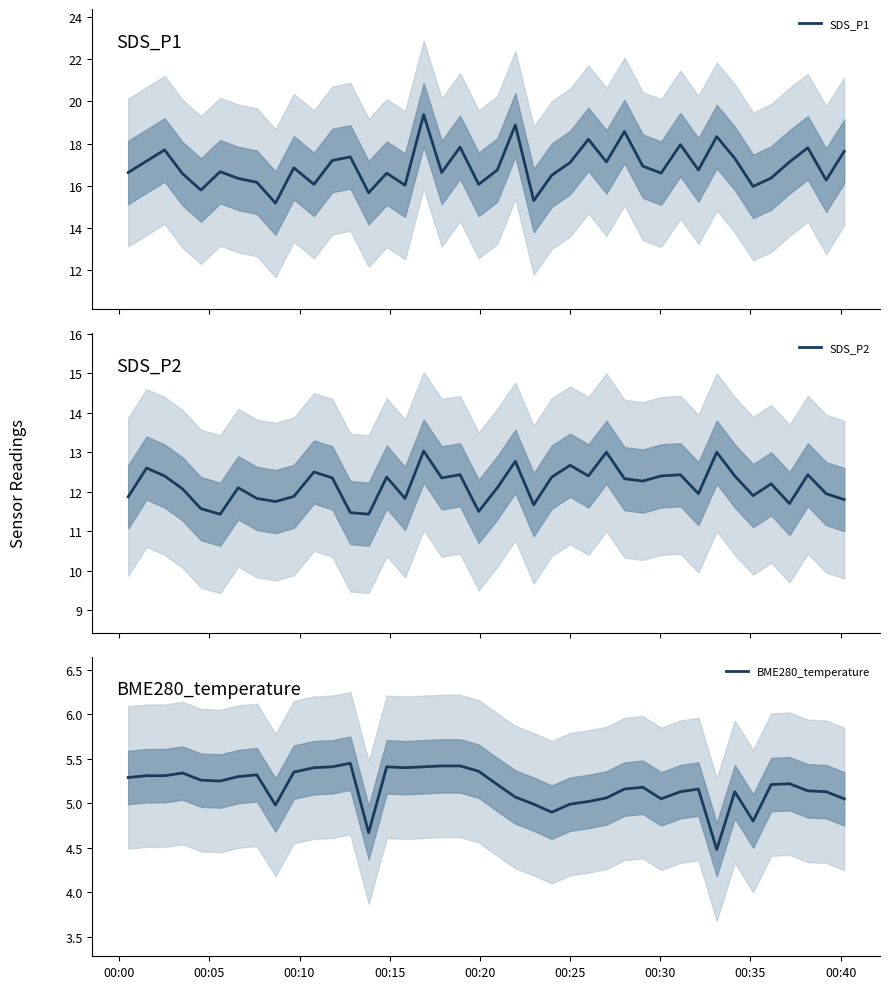

What is the minimum value for SDS_P2?

11.4